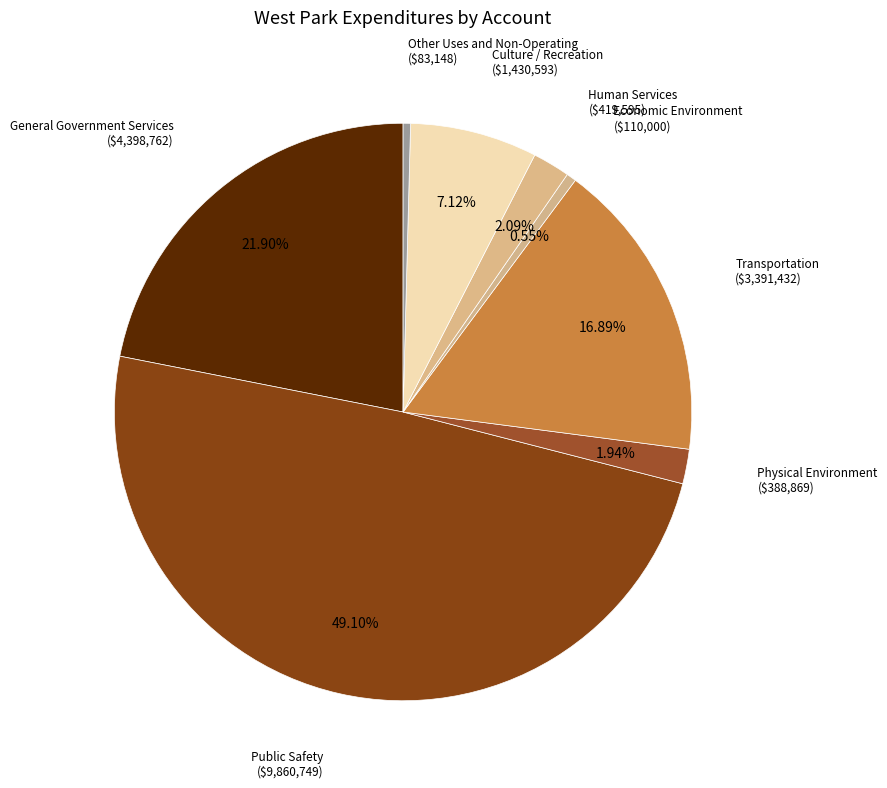

Which slice is the largest?

Public Safety